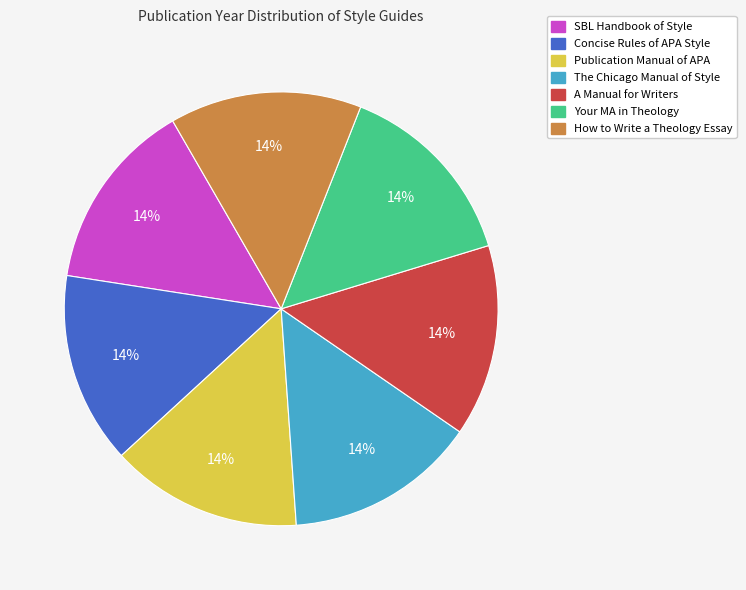

How many segments does this pie chart have?

7